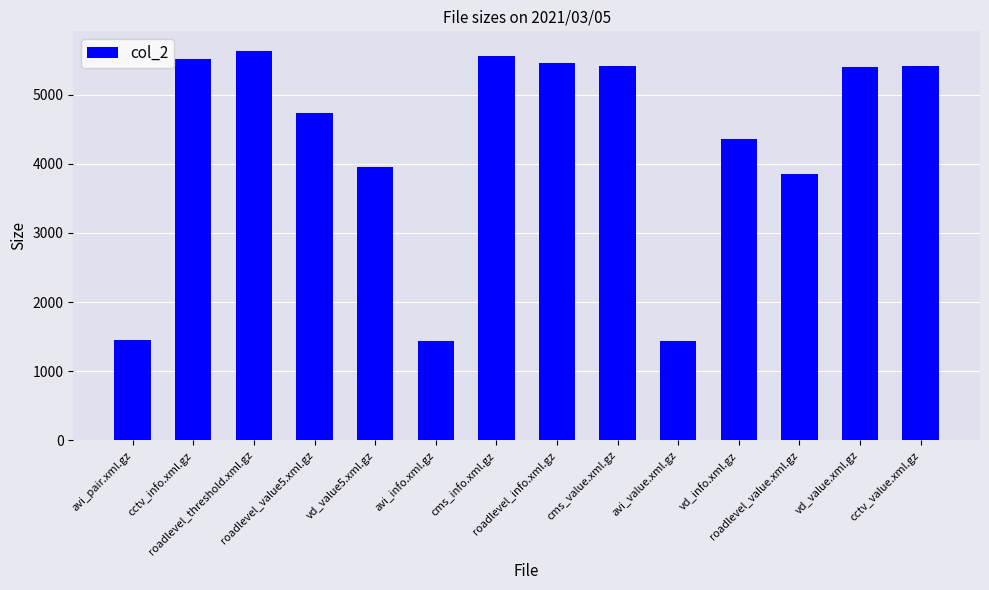

What is the maximum value shown in the chart?

5635